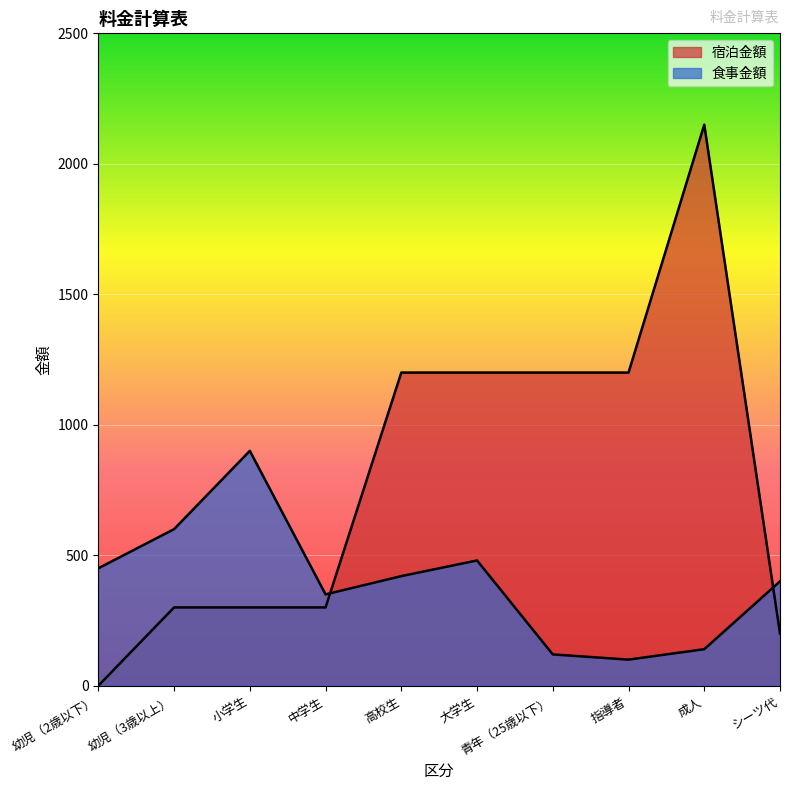

At which label is 食事金額 closest to 500?

大学生